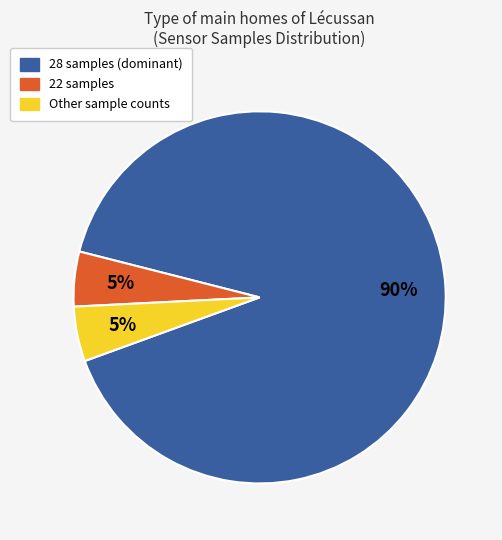

To the nearest percent, what is the average slice percentage?

33%